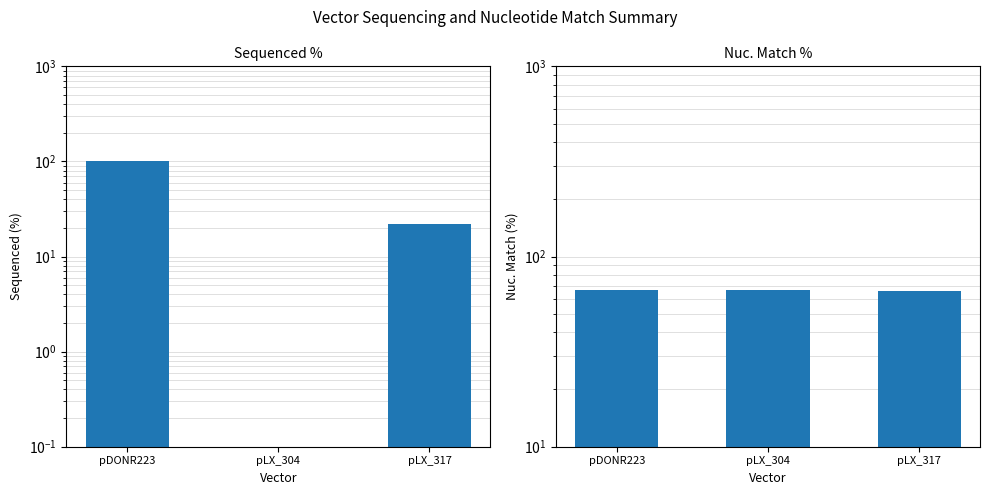

What is the sum of all Sequenced % values?

121.9